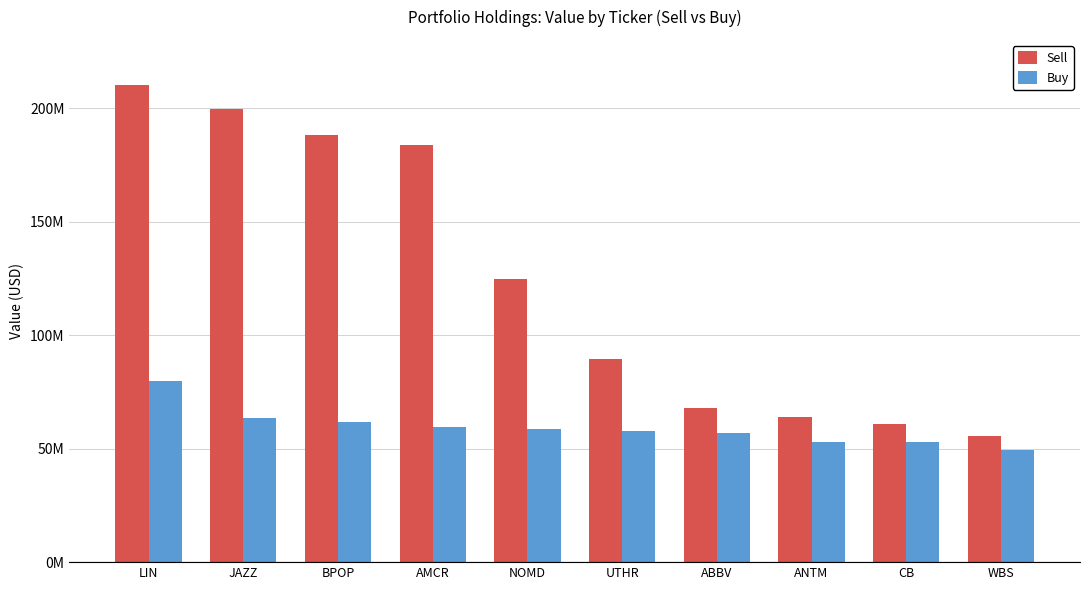

Which series changed the most between CB and WBS?

Sell